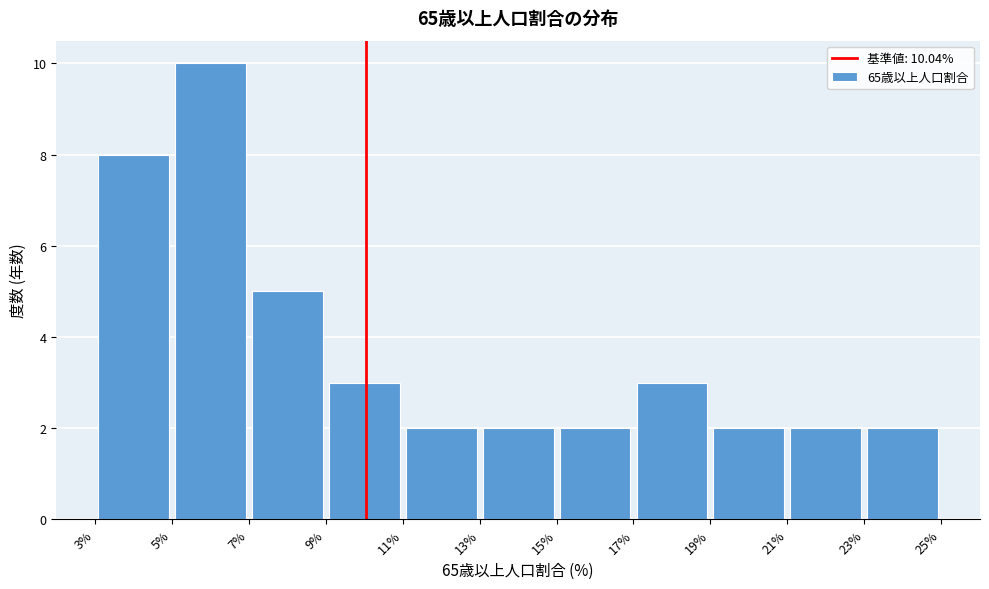

Which range on the x-axis has the tallest bar?

5% to 7%